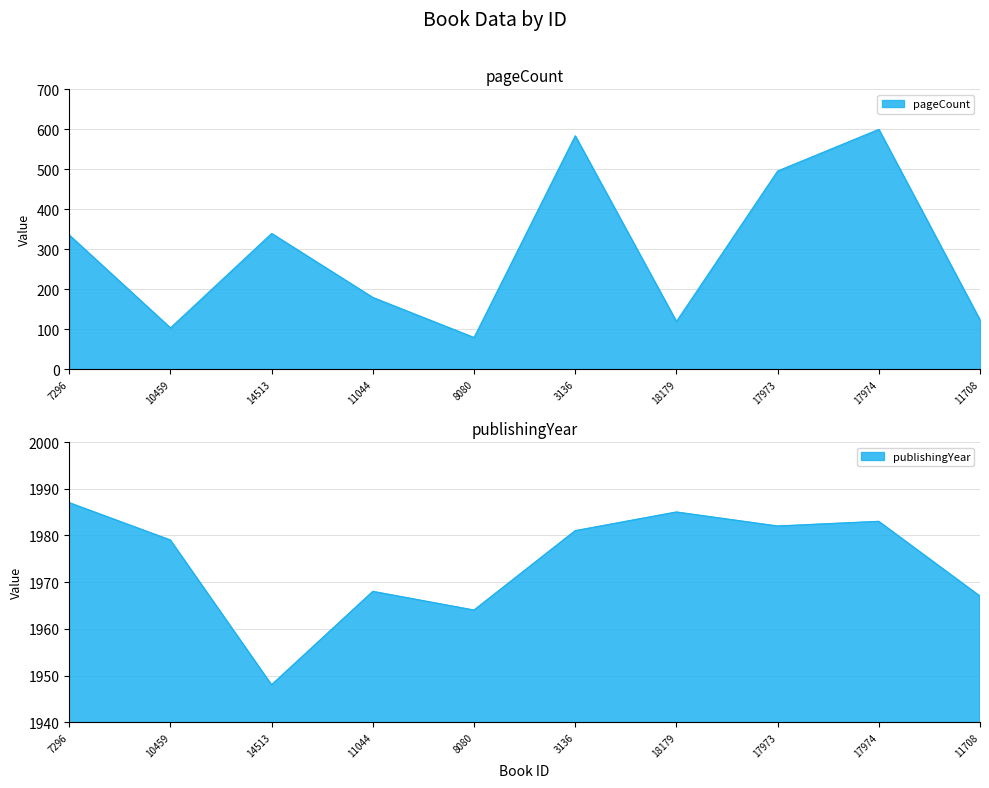

Is the value of pageCount at 17974 greater than the value of publishingYear at 3136?

No